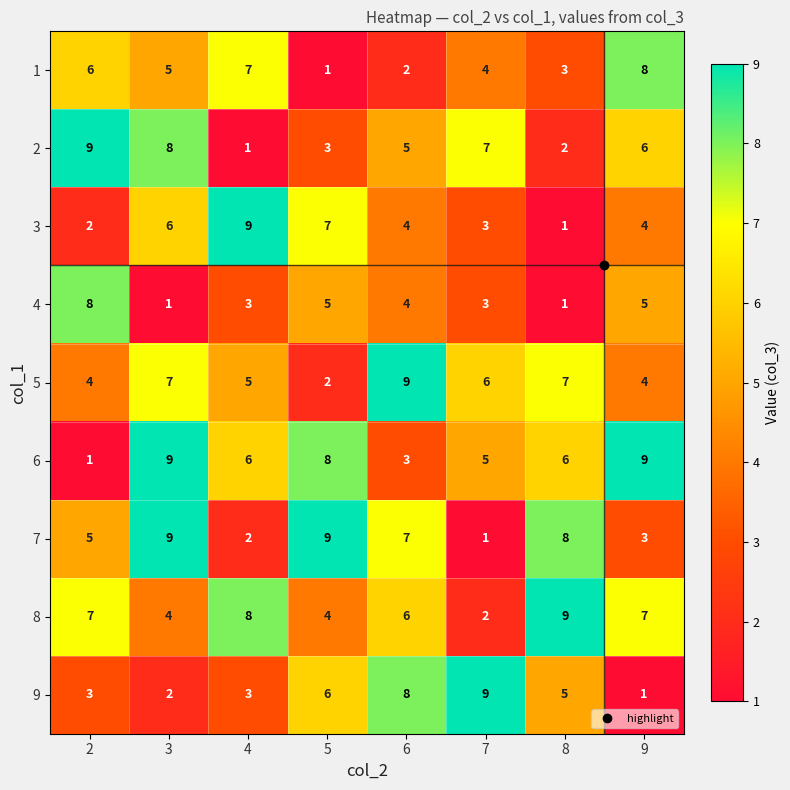

Rank the categories by 1 value from highest to lowest.

9, 4, 2, 3, 7, 8, 6, 5